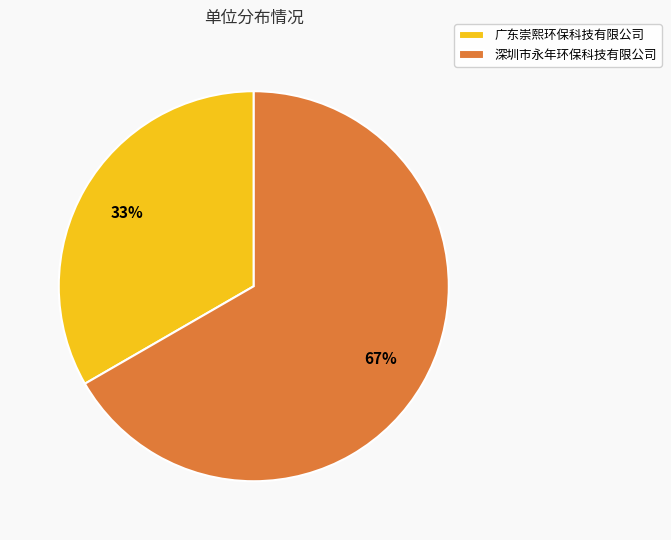

Does any single category account for the majority?

Yes